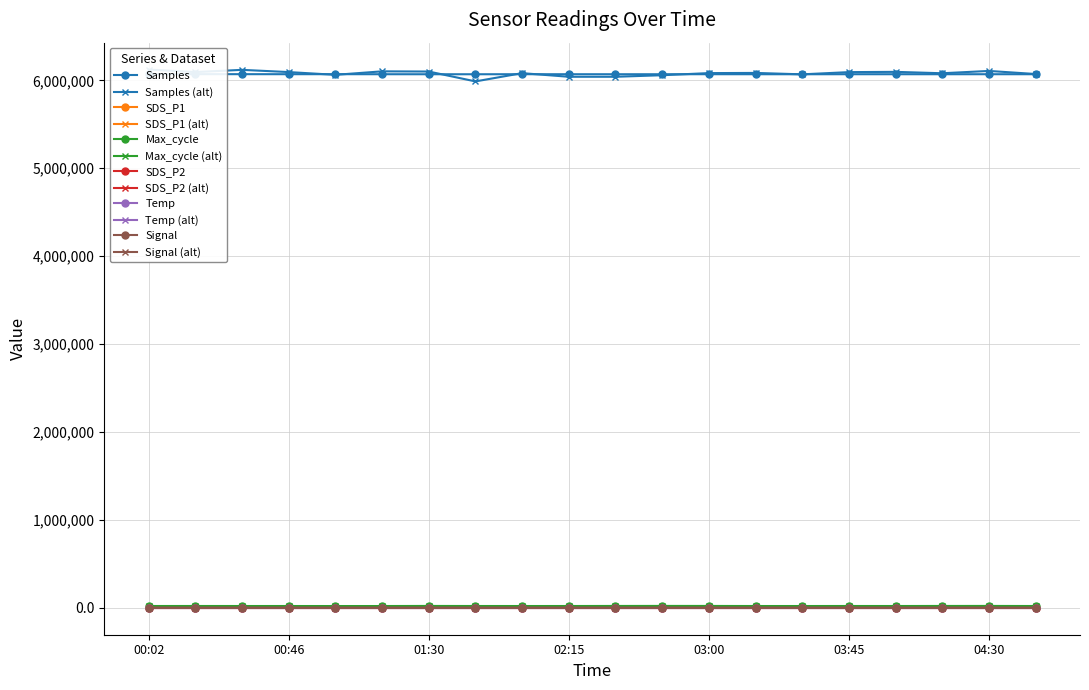

True or false: SDS_P1 and Signal intersect in this chart.

False